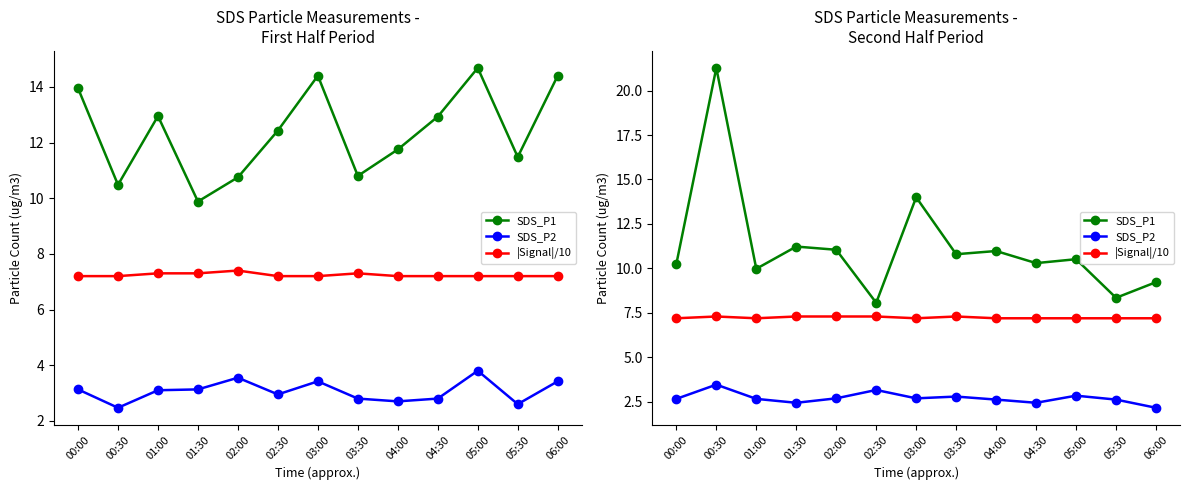

Where is the first local maximum for |Signal|/10?

00:30